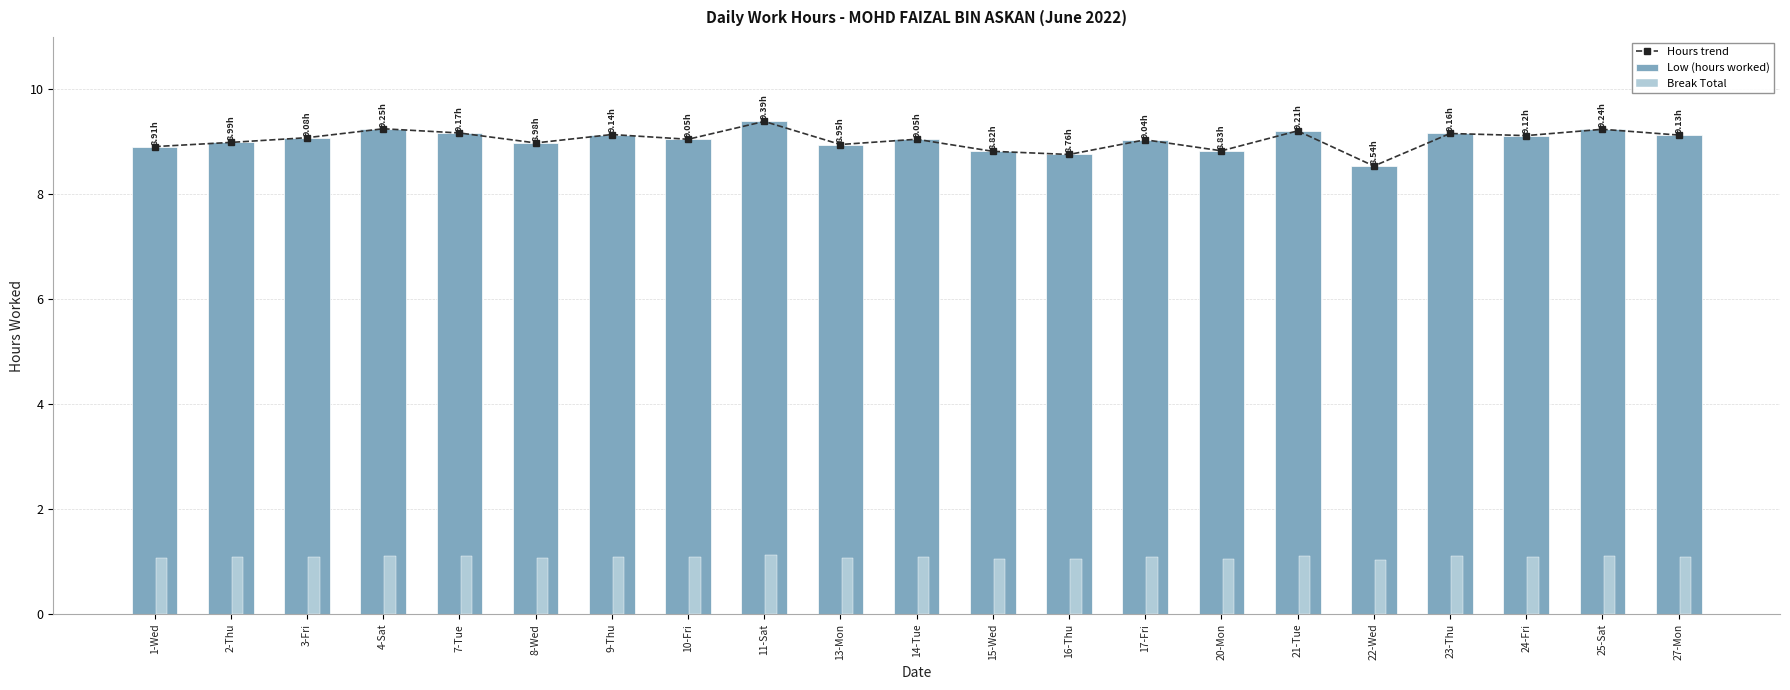

What is the smallest value displayed?

1.0